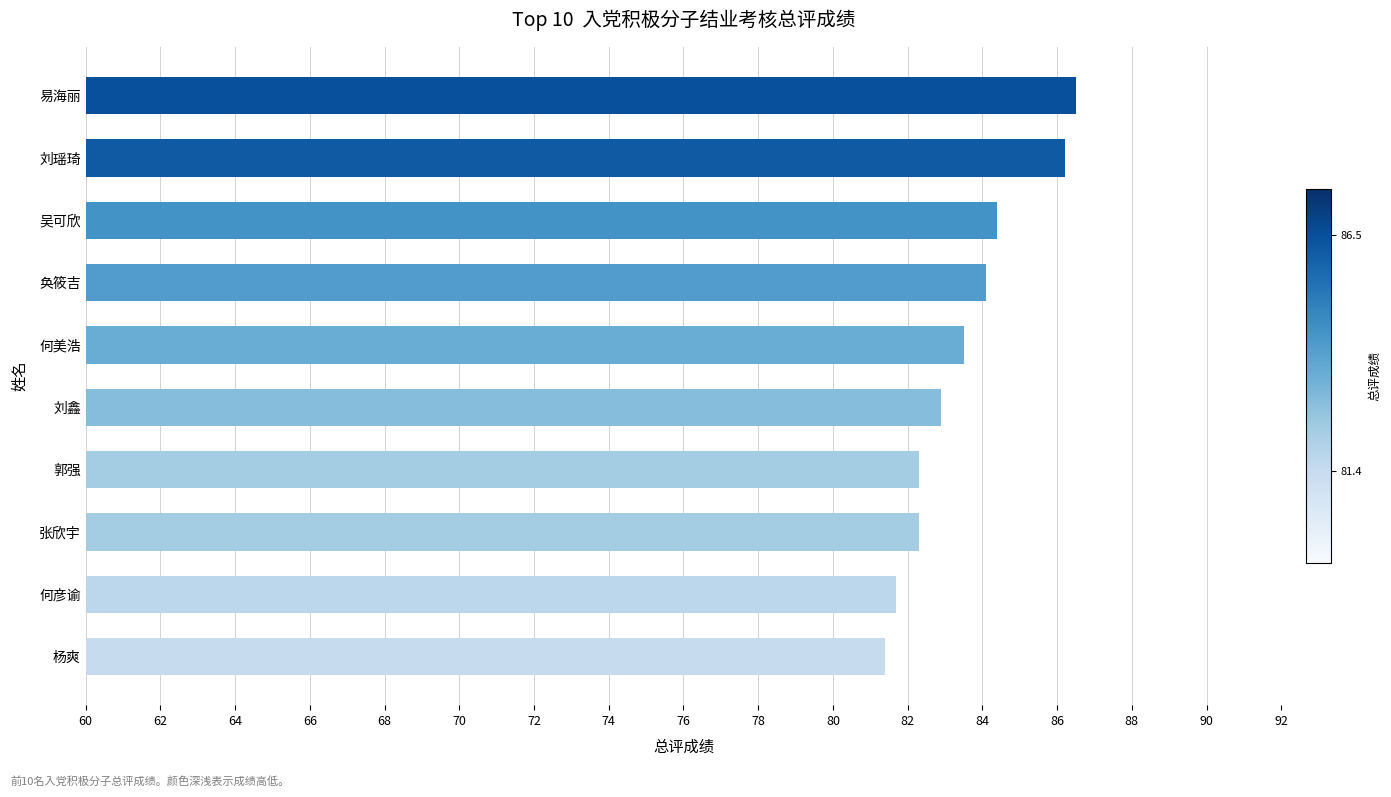

Which category has the highest value across all series?

易海丽